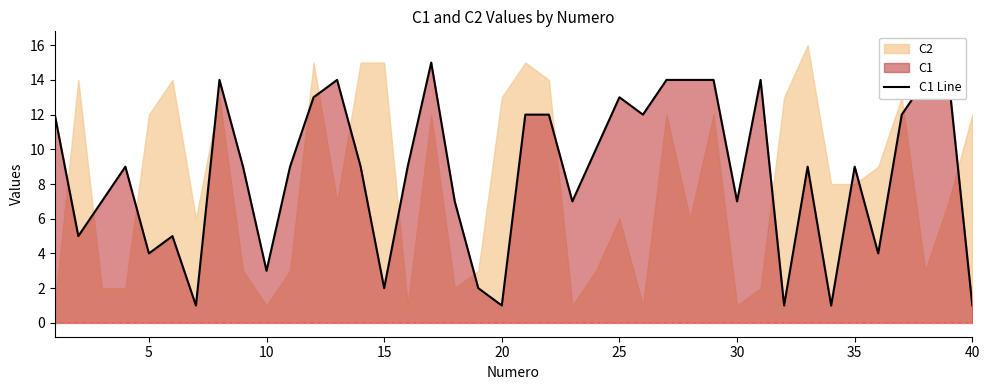

Is it true that C1 Line equals 2 at 15?

True